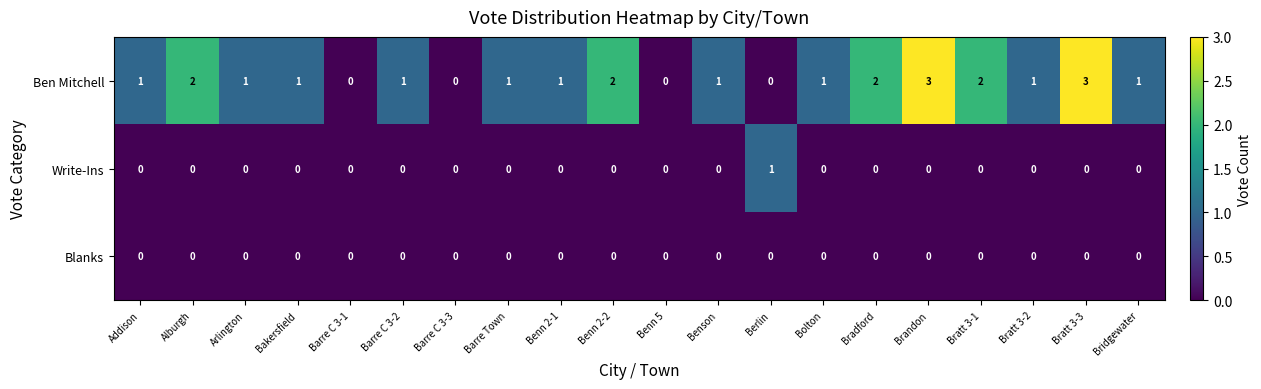

Which series changed the most between Barre C 3-2 and Brandon?

Ben Mitchell